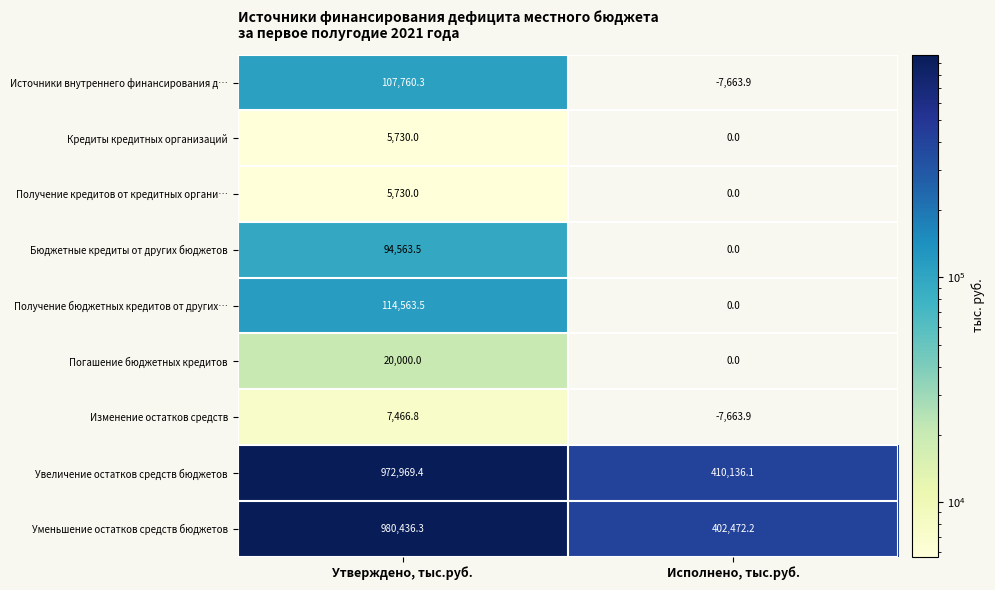

What is the minimum value for Уменьшение остатков средств бюджетов?

402472.2